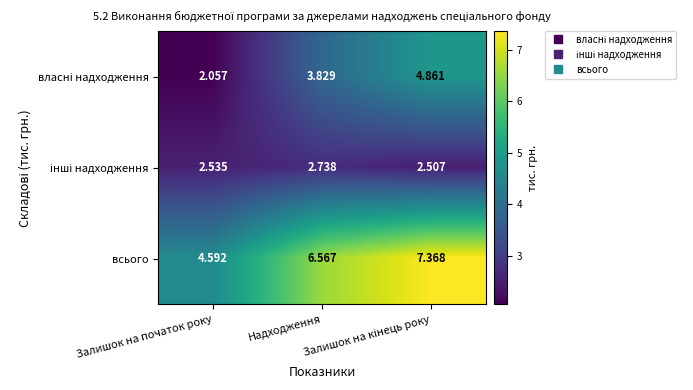

Which series has the largest total across all categories?

всього